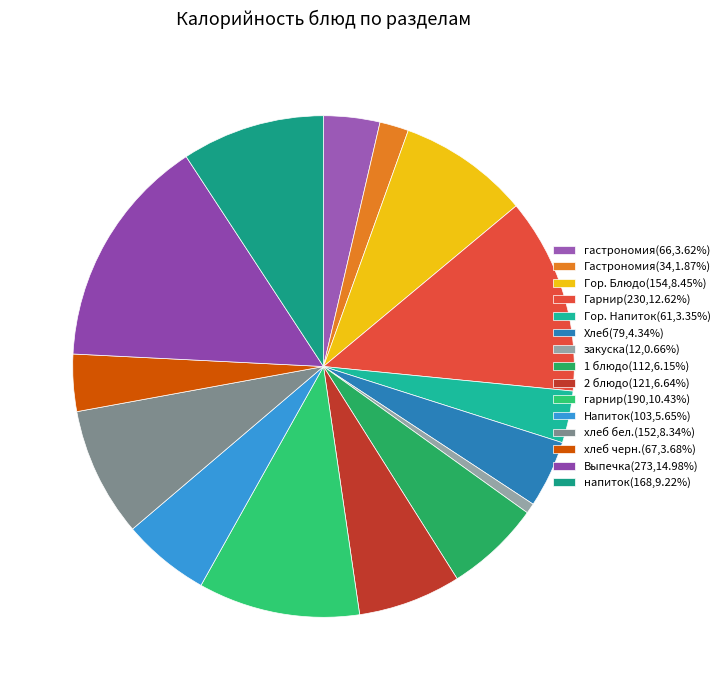

What is the total percentage of 1 блюдо and закуска?

6.8%